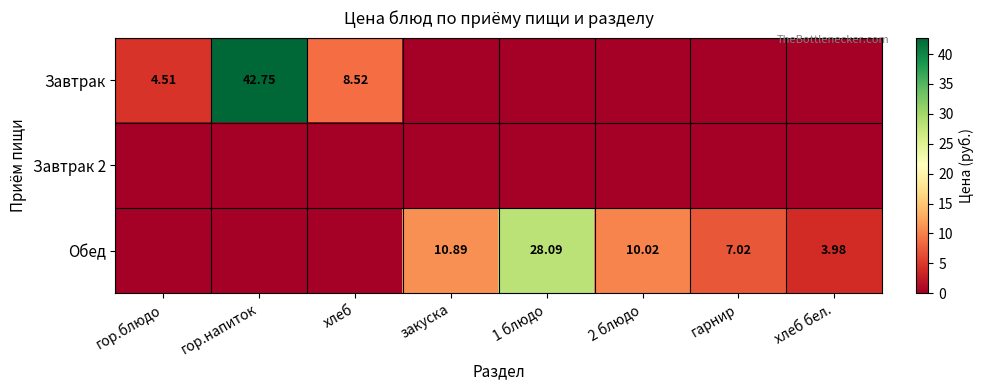

Which has a higher value, 1 блюдо or закуска?

1 блюдо